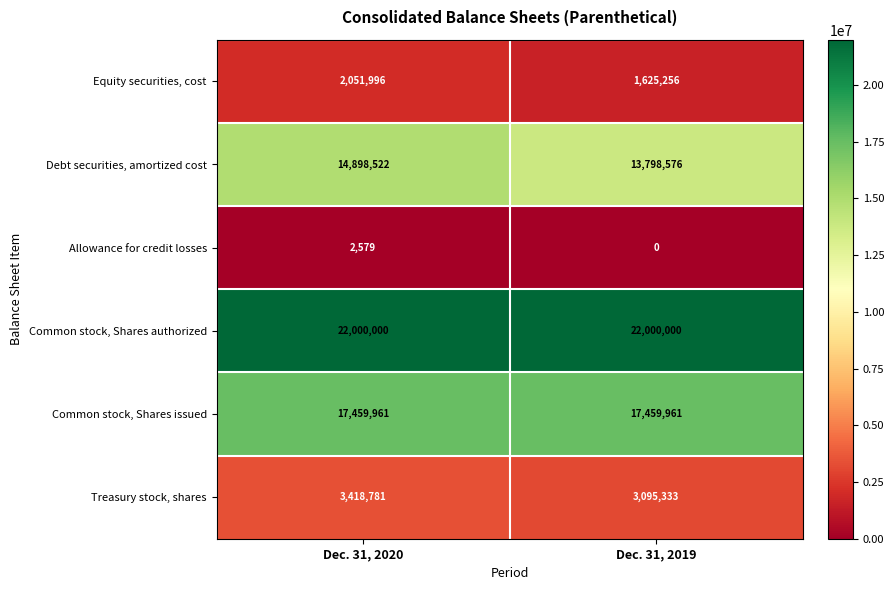

Which series has the largest range (max minus min)?

Debt securities, amortized cost